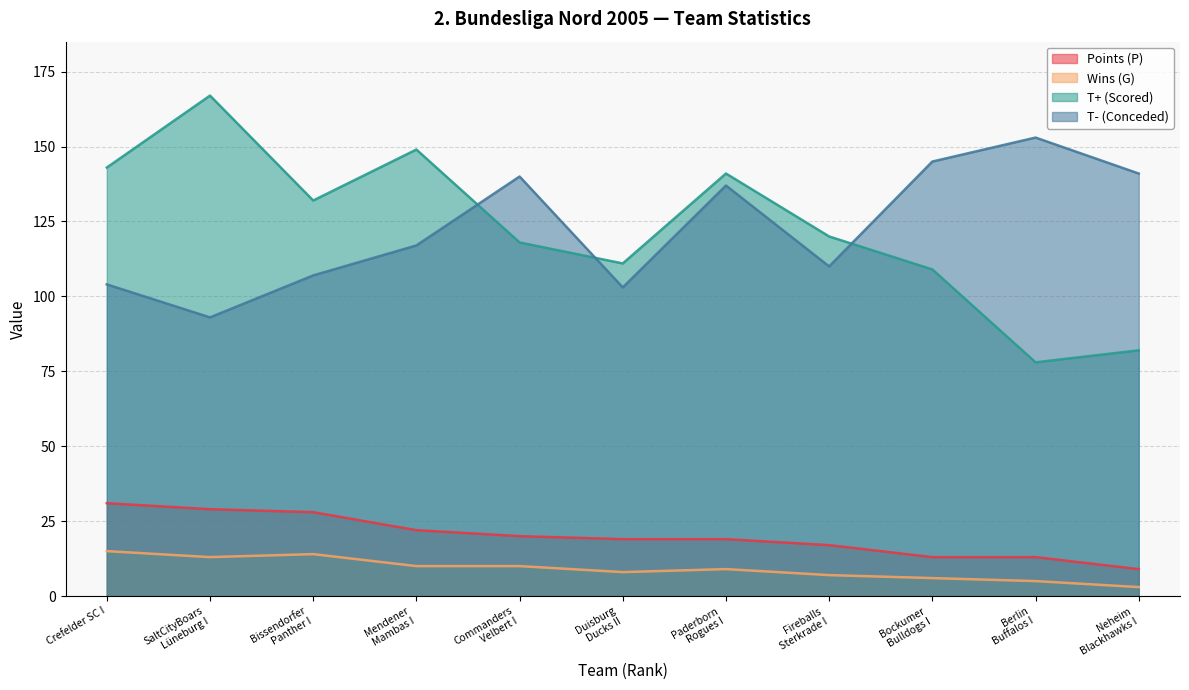

What are all the series names shown in the legend?

Points (P), Wins (G), T+ (Scored), T- (Conceded)